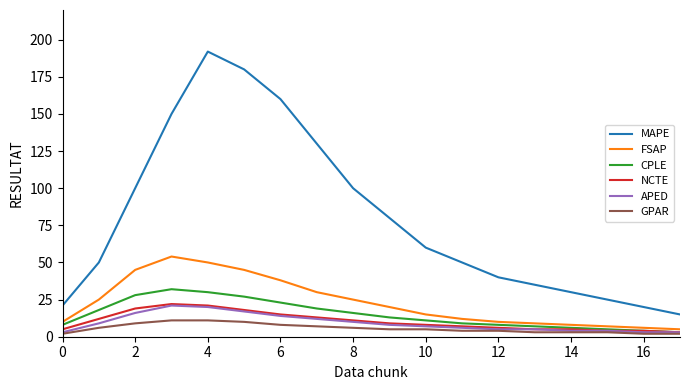

Which series has the largest range (max minus min)?

MAPE